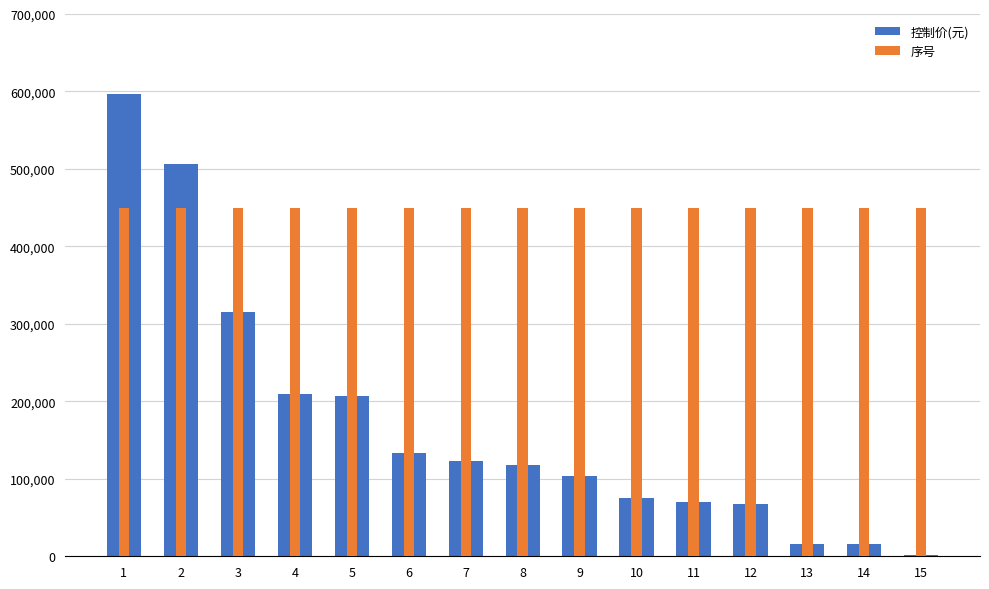

Which category has the lowest value in the 控制价(元) series?

15